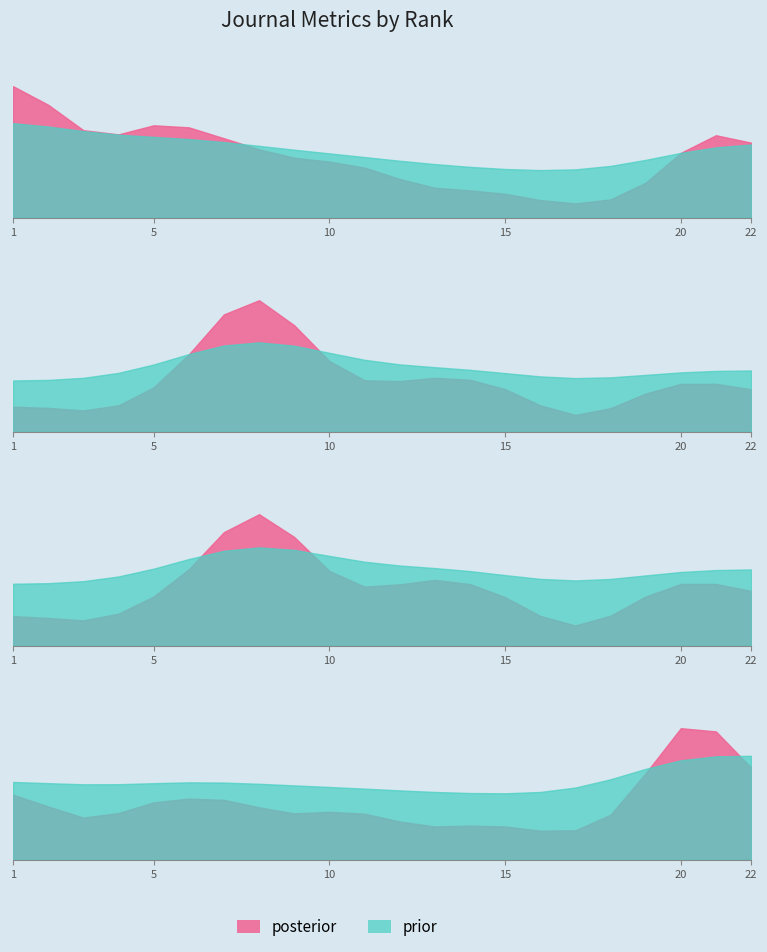

Count the number of categories in the chart.

22